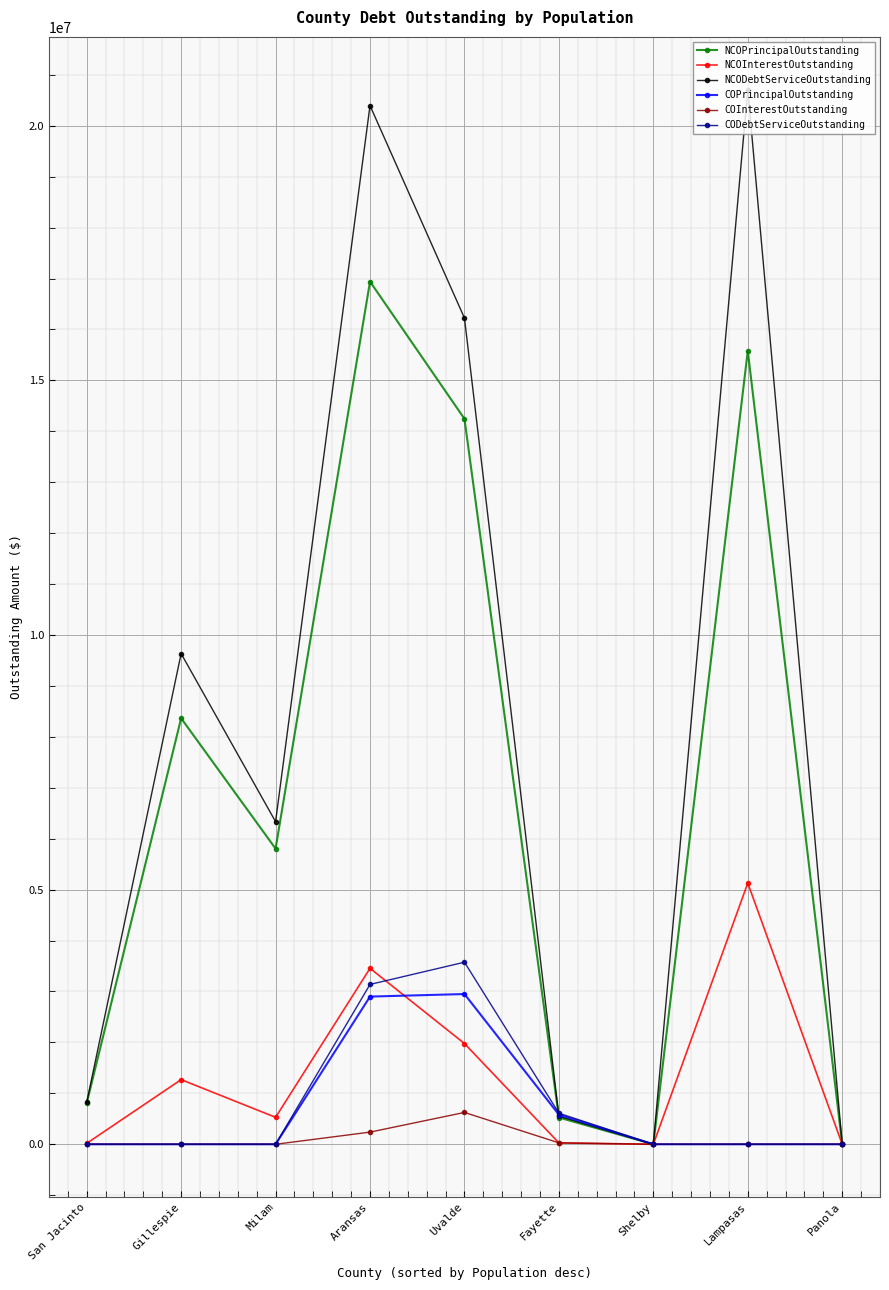

At which category does NCODebtServiceOutstanding reach its first local peak?

Gillespie